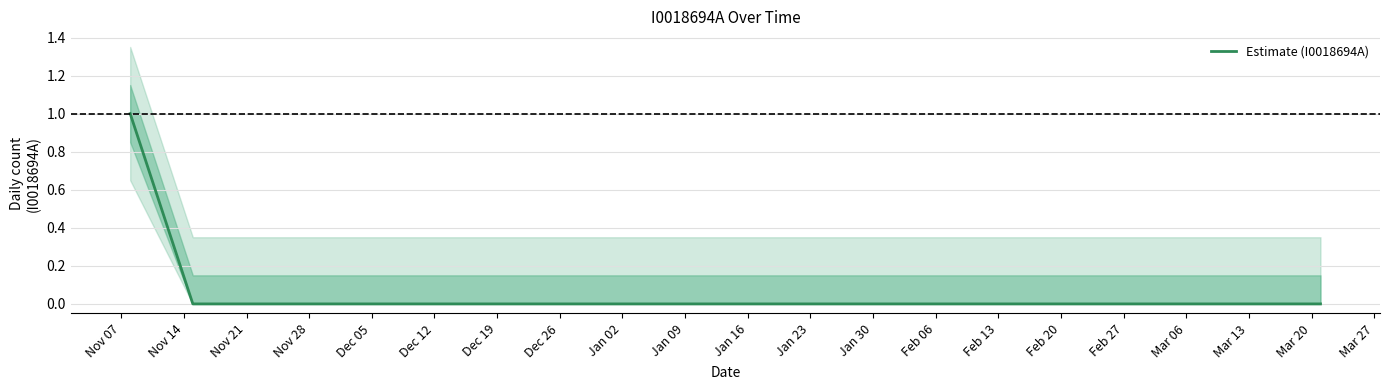

How many positive values are there?

1